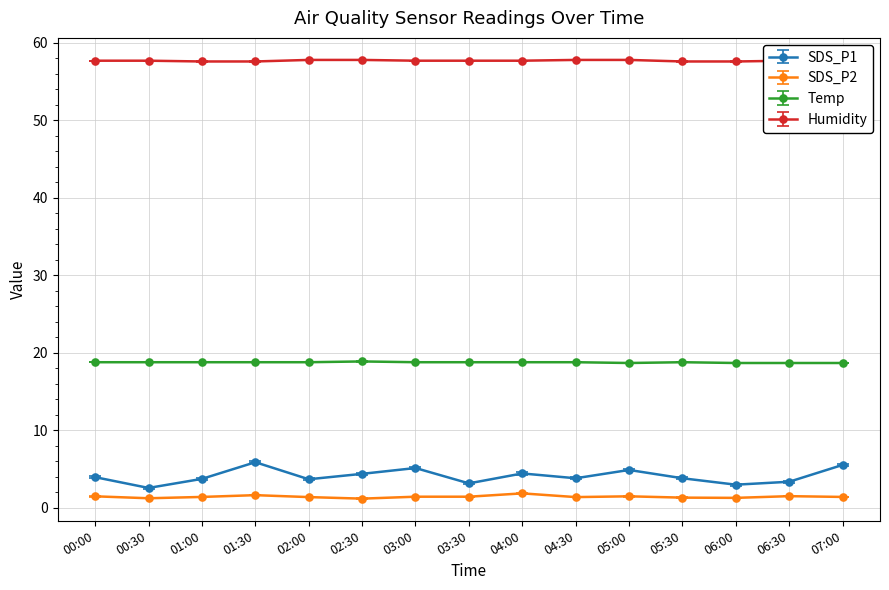

What is the maximum value for Humidity?

57.8